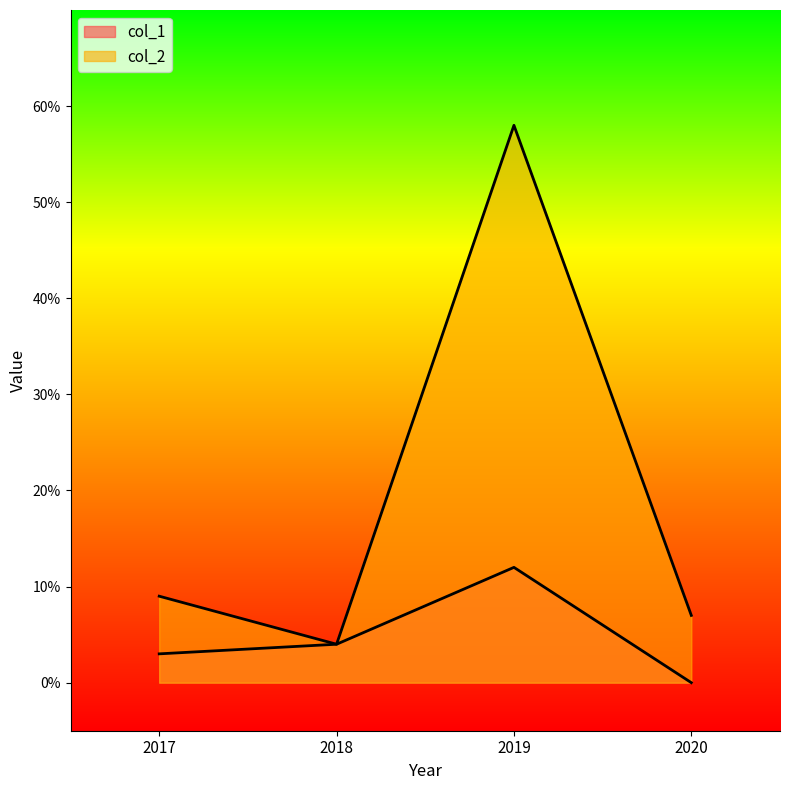

List the series in order of their overall mean, lowest first.

col_1, col_2